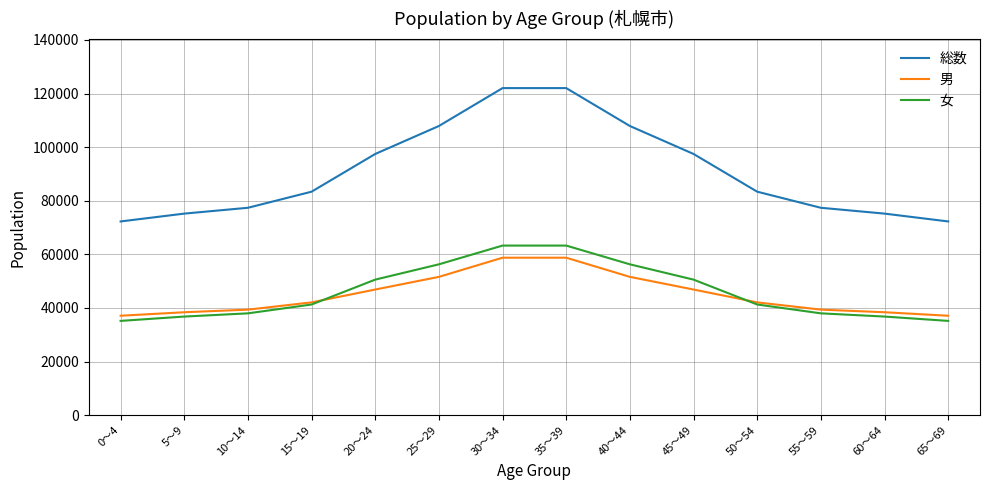

Does the chart display data point markers on the line(s)?

No